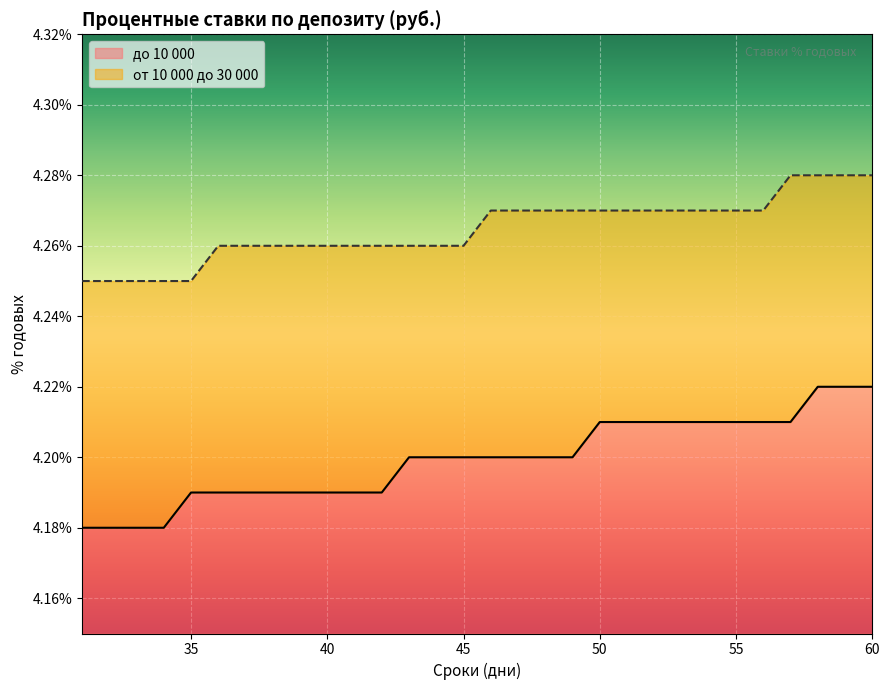

What is the difference between the highest and lowest values at 58?

0.1